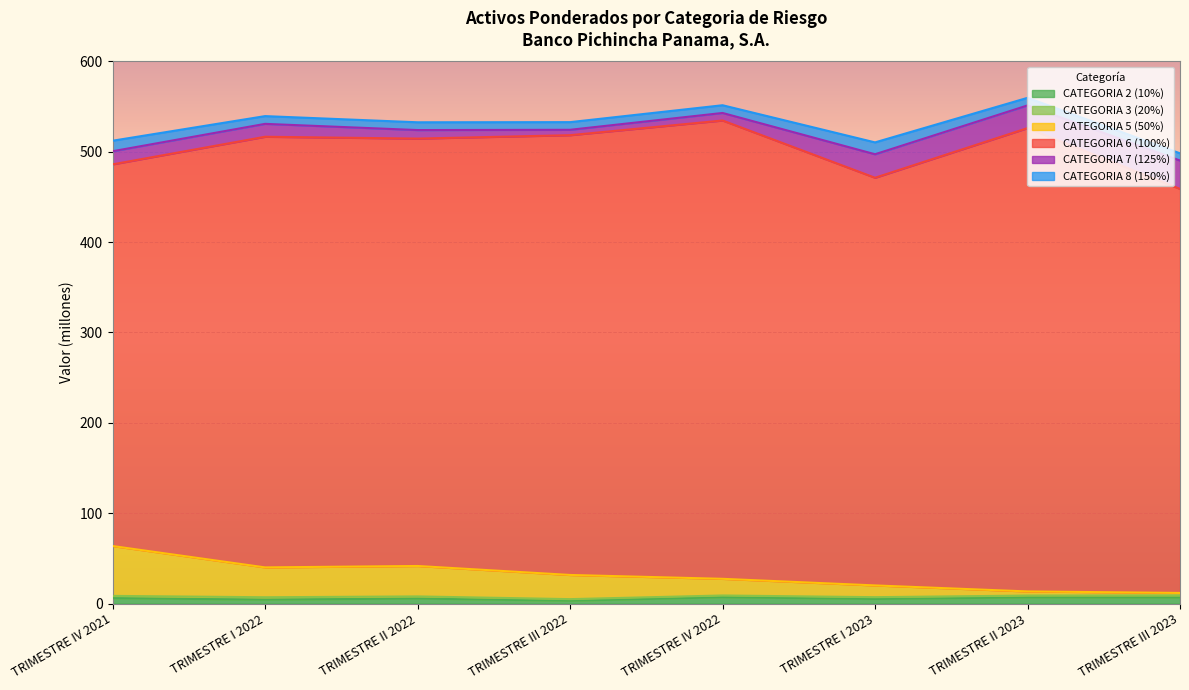

At how many categories does at least one series exceed 196?

8